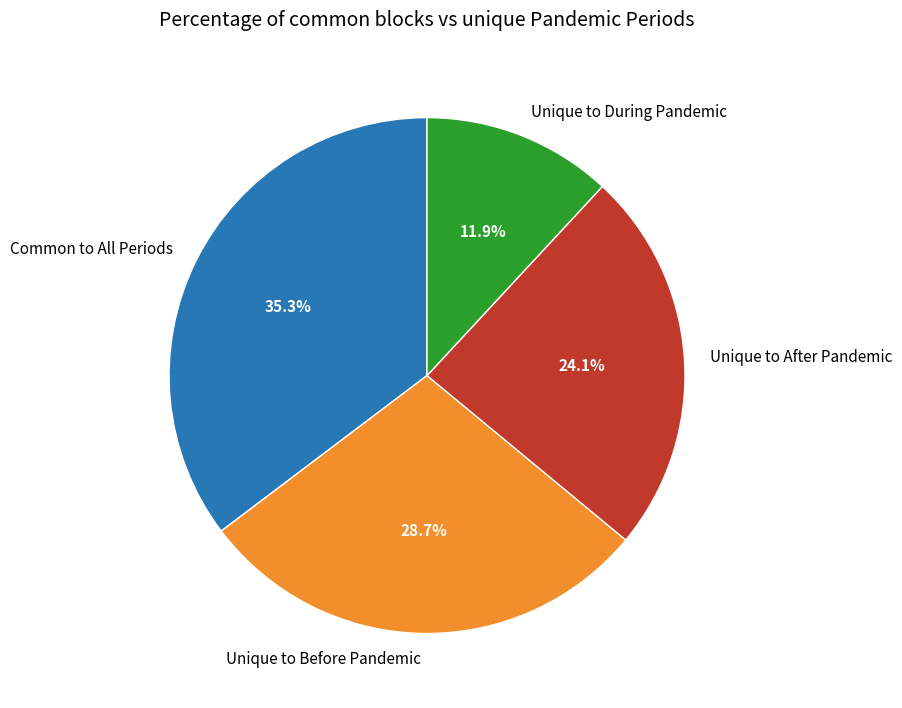

Does any single category account for the majority?

No